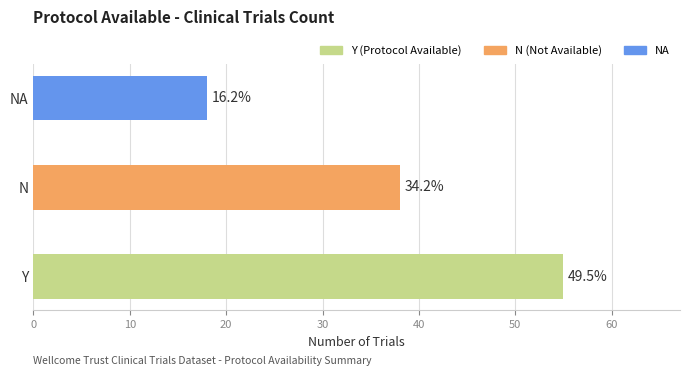

Does the chart contain any negative values?

No